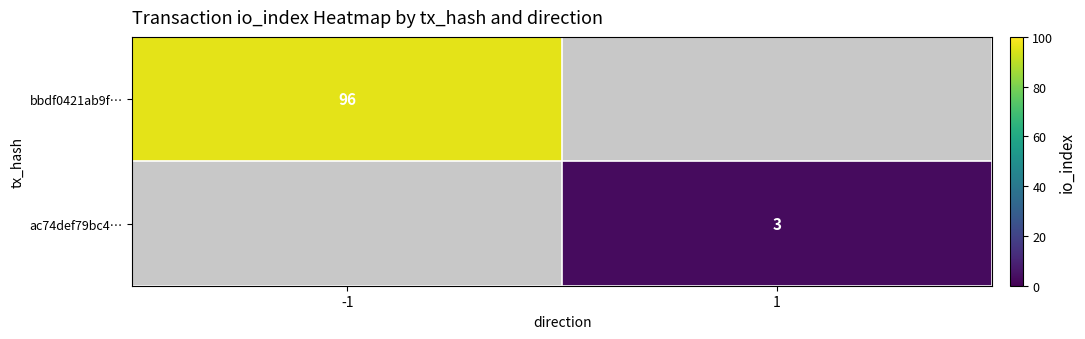

What is the minimum value shown in the chart?

3.0